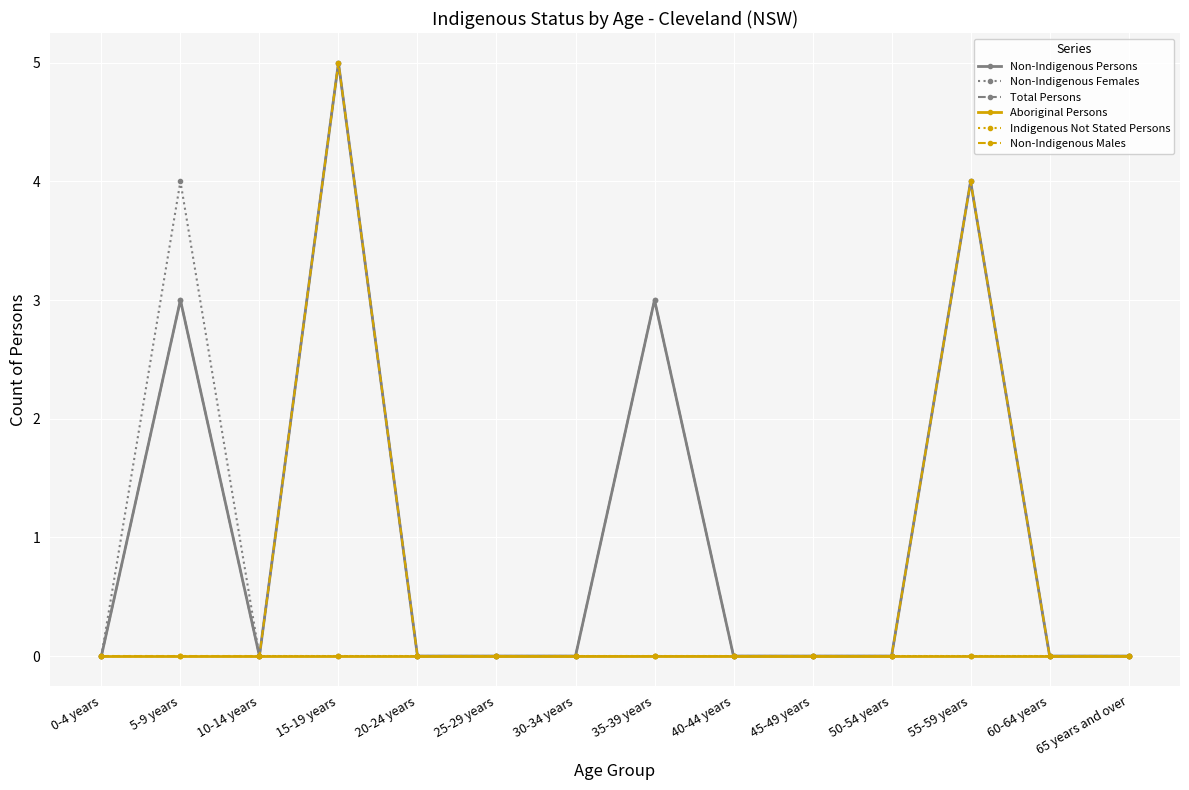

Is this an area chart (filled region under the line)?

No